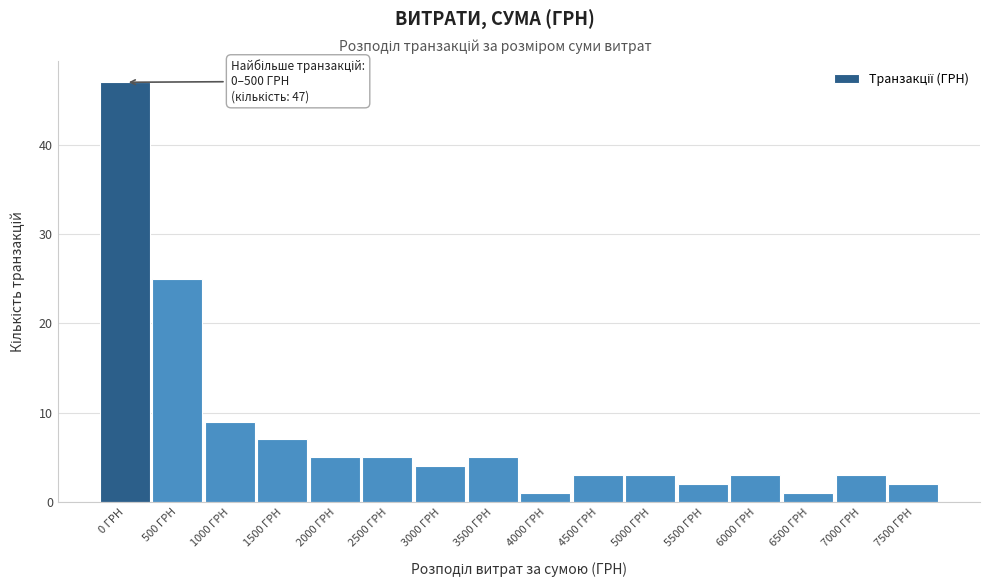

Reading left to right, extract all data points from this chart.

0 ГРН=47	500 ГРН=25	1000 ГРН=9	1500 ГРН=7	2000 ГРН=5	2500 ГРН=5	3000 ГРН=4	3500 ГРН=5	4000 ГРН=1	4500 ГРН=3	5000 ГРН=3	5500 ГРН=2	6000 ГРН=3	6500 ГРН=1	7000 ГРН=3	7500 ГРН=2